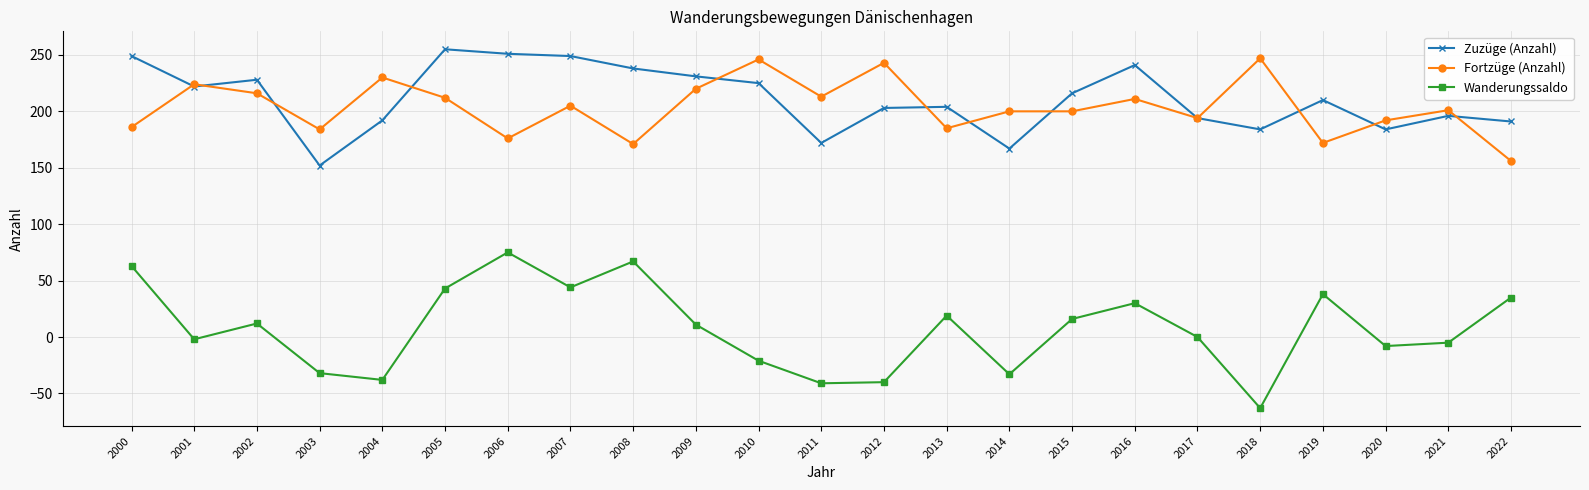

How many distinct data groups are displayed?

3